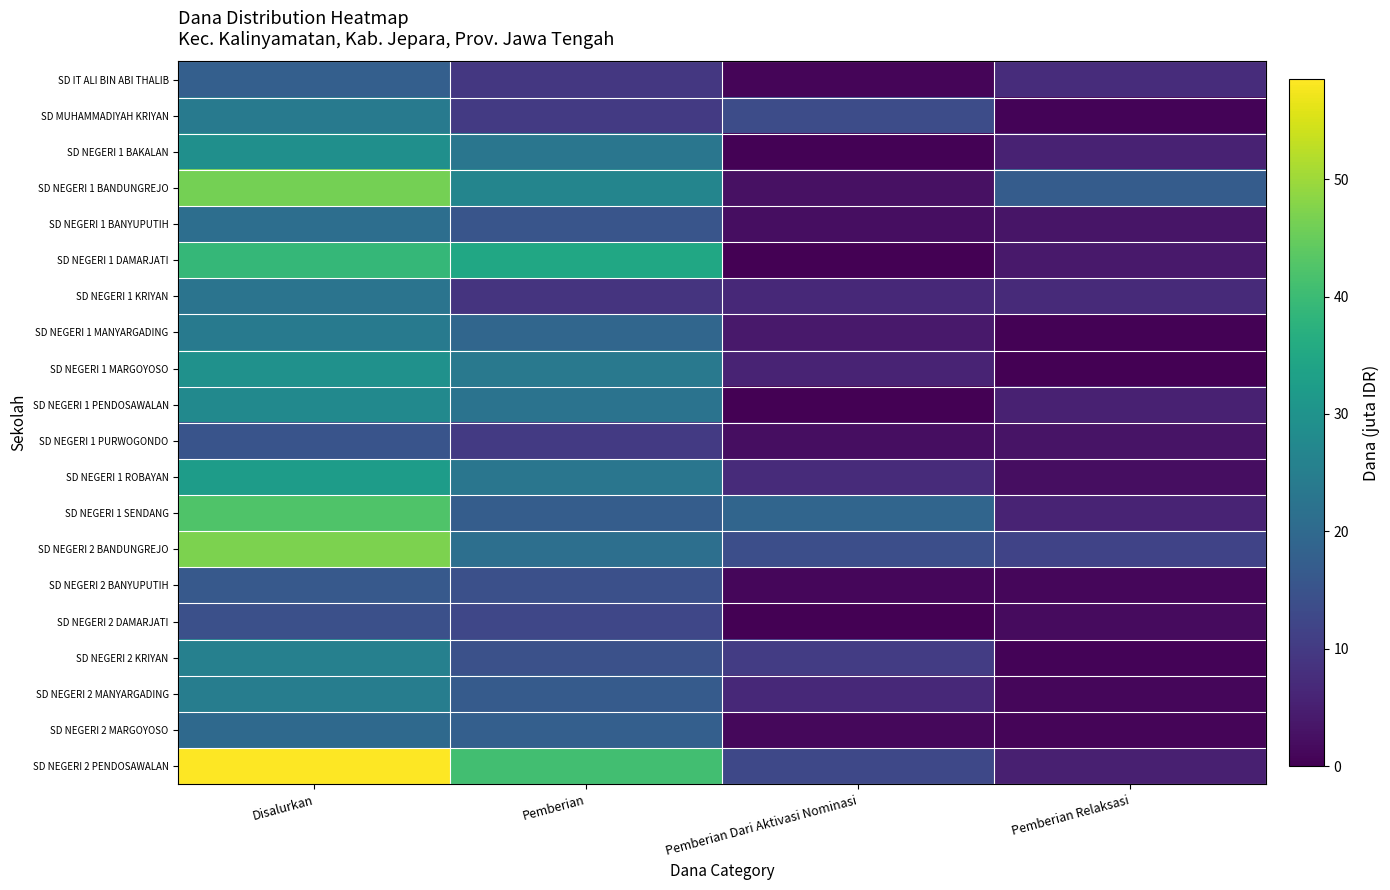

Which label corresponds to the largest value in the chart?

Disalurkan